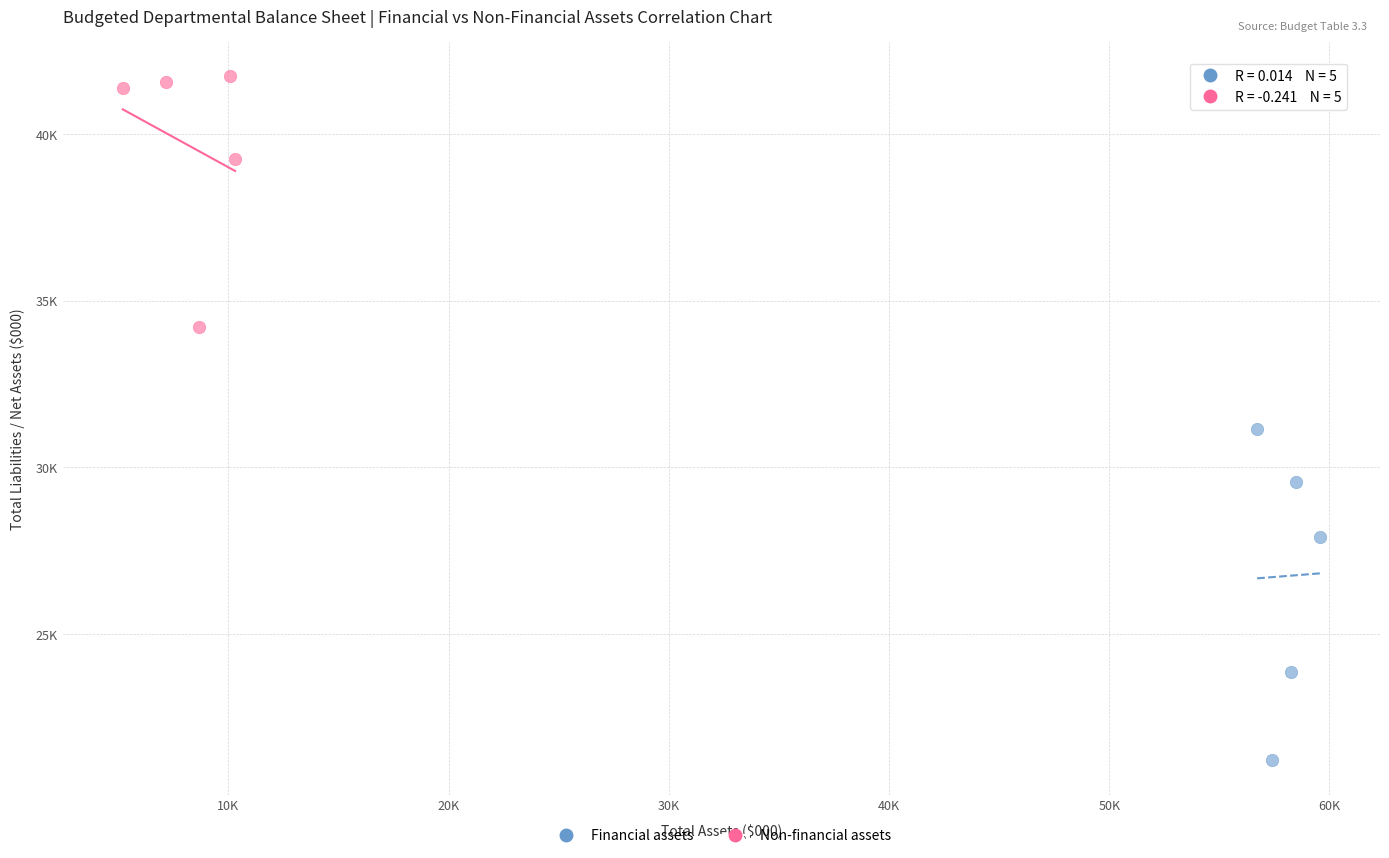

What are all the series names shown in the legend?

Financial assets, Non-financial assets